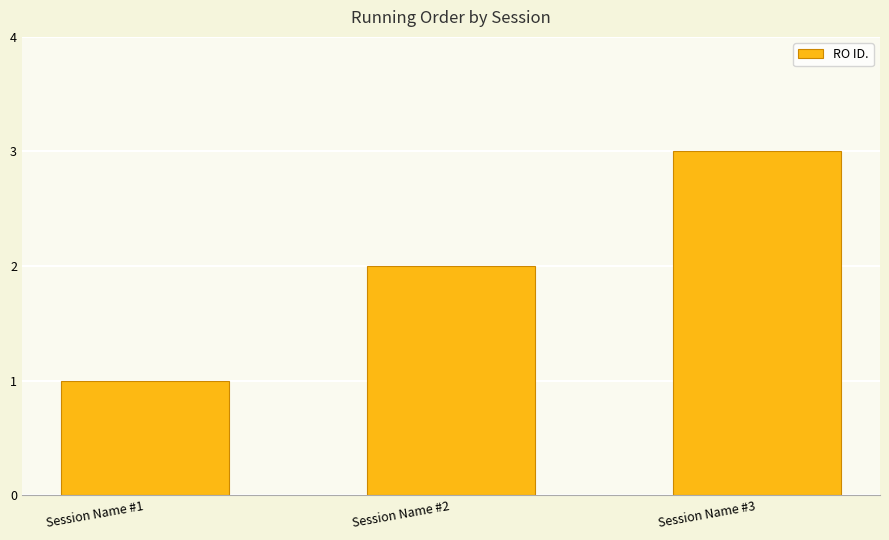

What is the change in value from Session Name #1 to Session Name #2?

+1